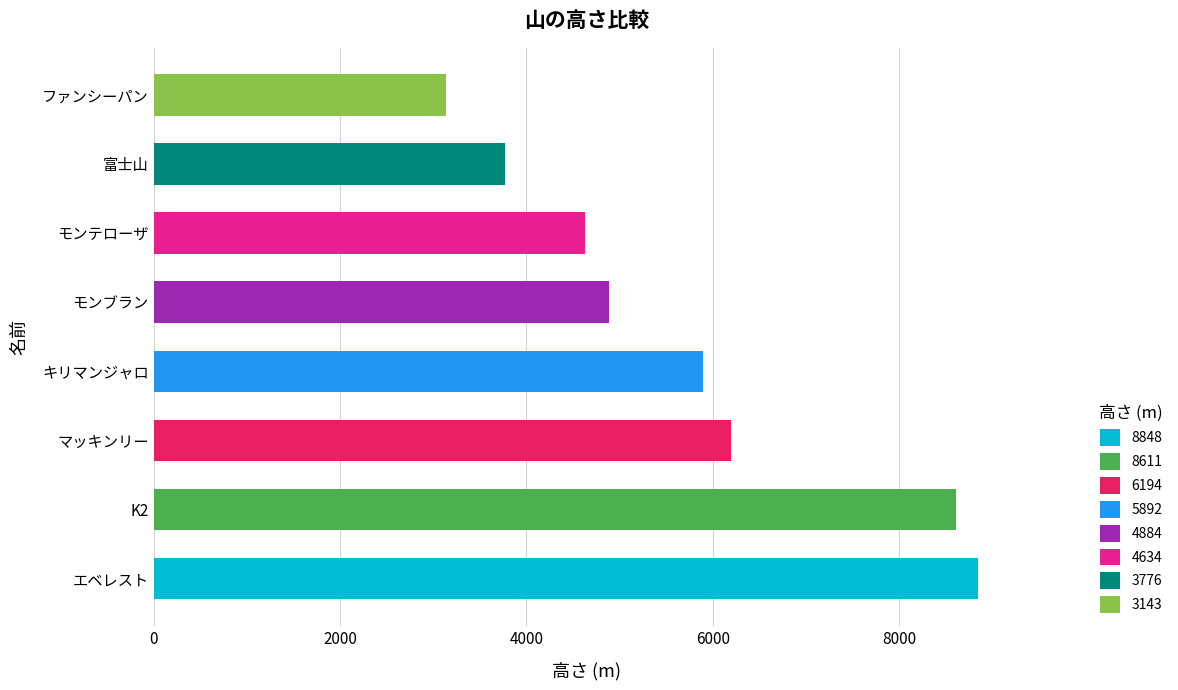

Reading bottom to top, list all the values displayed in this chart.

8848	8611	6194	5892	4884	4634	3776	3143